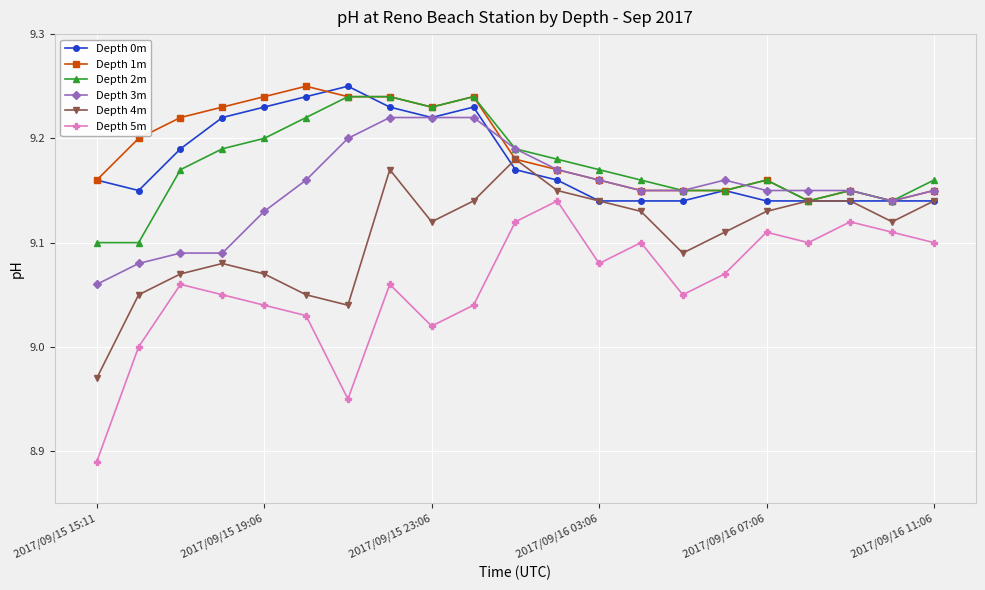

Which series has the largest range (max minus min)?

Depth 5m